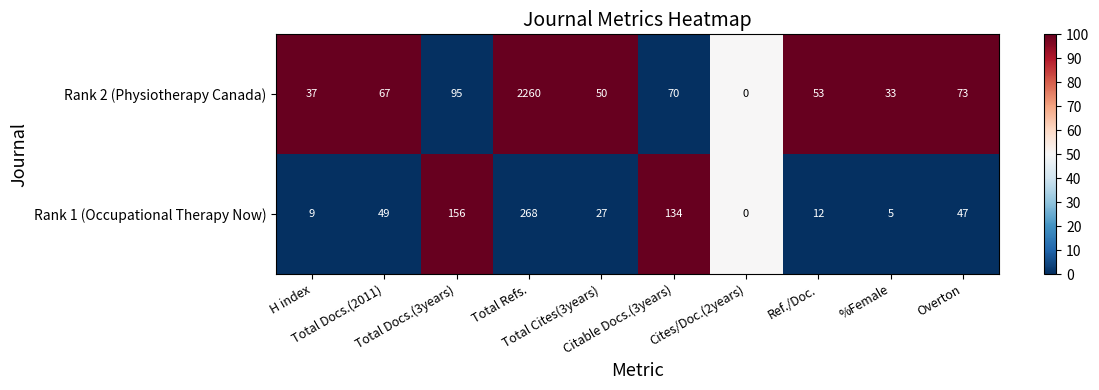

What is the sum of all Rank 1 (Occupational Therapy Now) values?

707